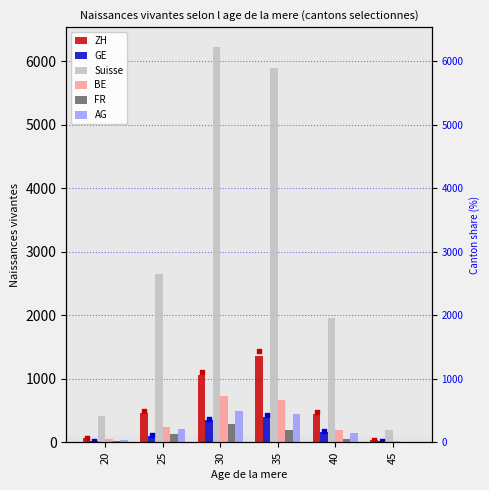

Is the value of AG at 40 greater than the value of BE at 30?

No